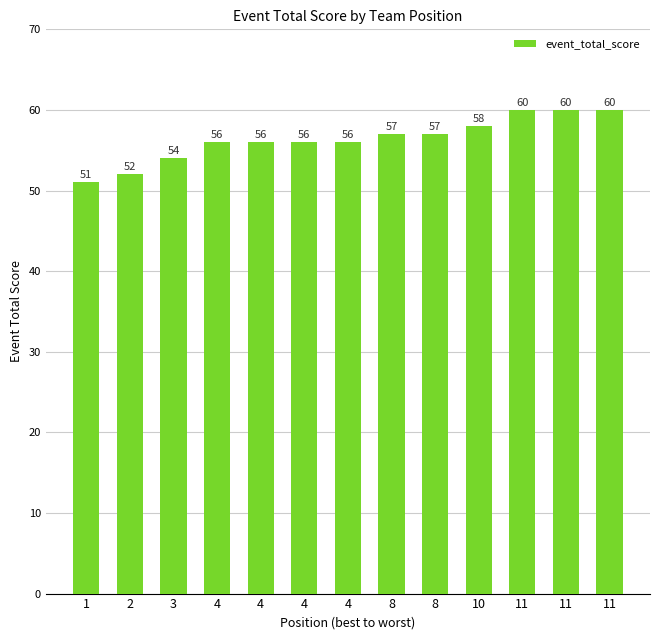

What is the greatest value displayed?

60